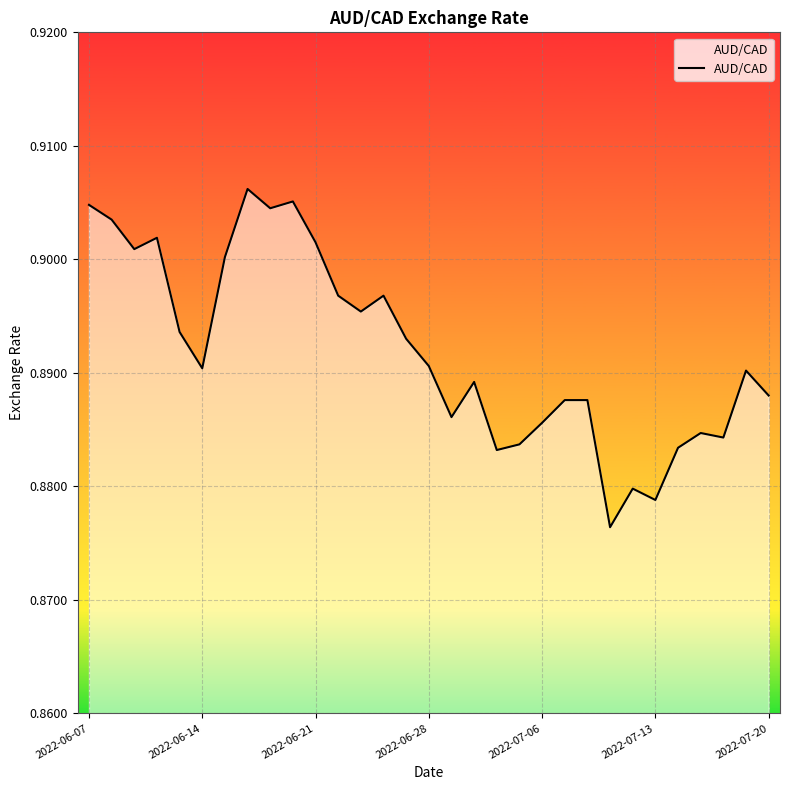

Is this an area chart (filled region under the line)?

Yes